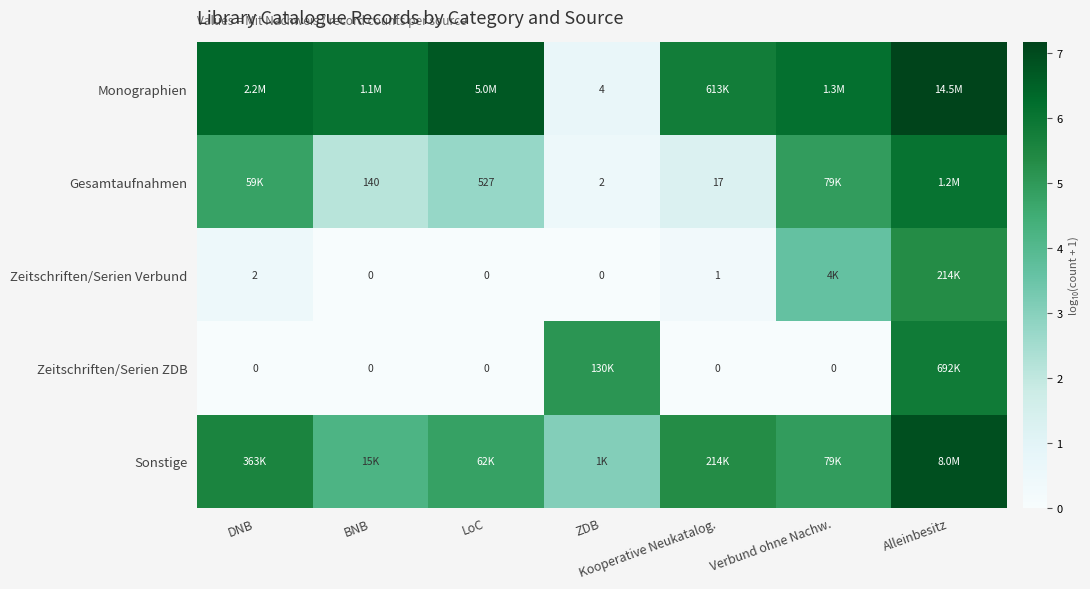

At which label does Gesamtaufnahmen reach its peak?

Alleinbesitz